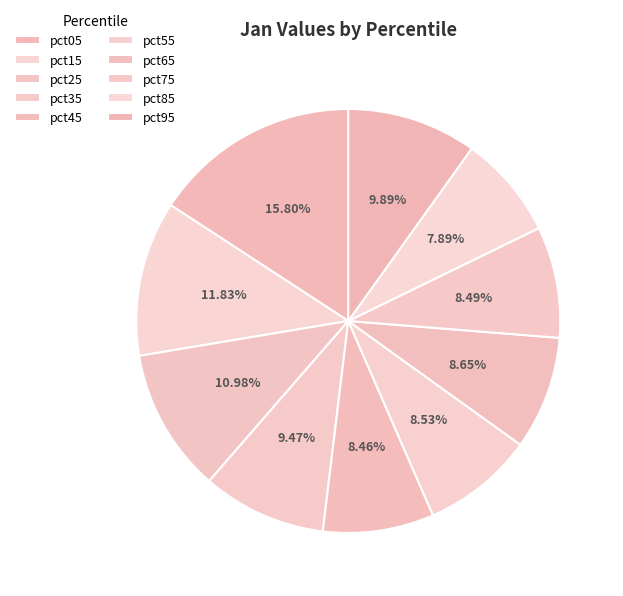

Is there a majority slice in this chart?

No